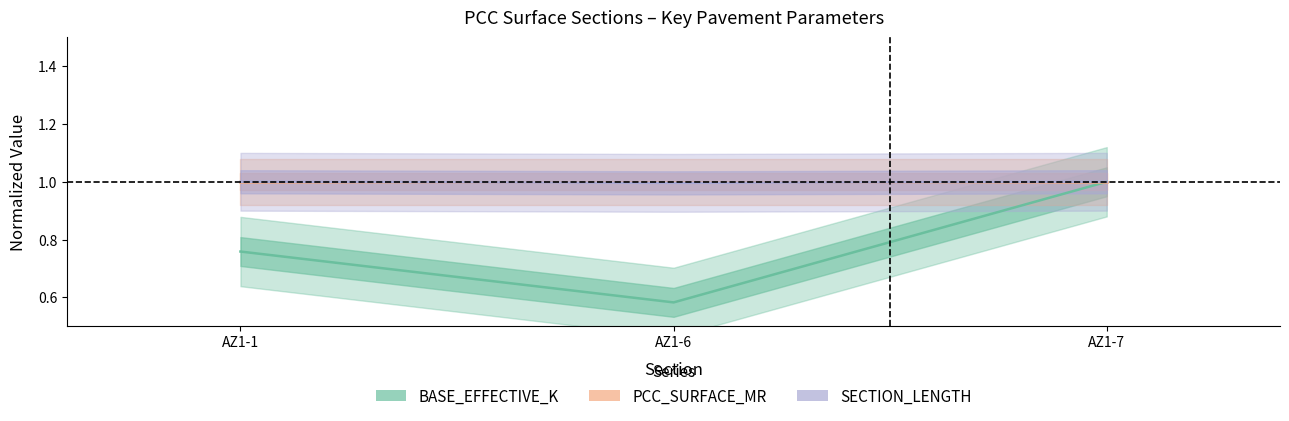

Is the value of SECTION_LENGTH at AZ1-7 greater than the value of BASE_EFFECTIVE_K at AZ1-1?

Yes